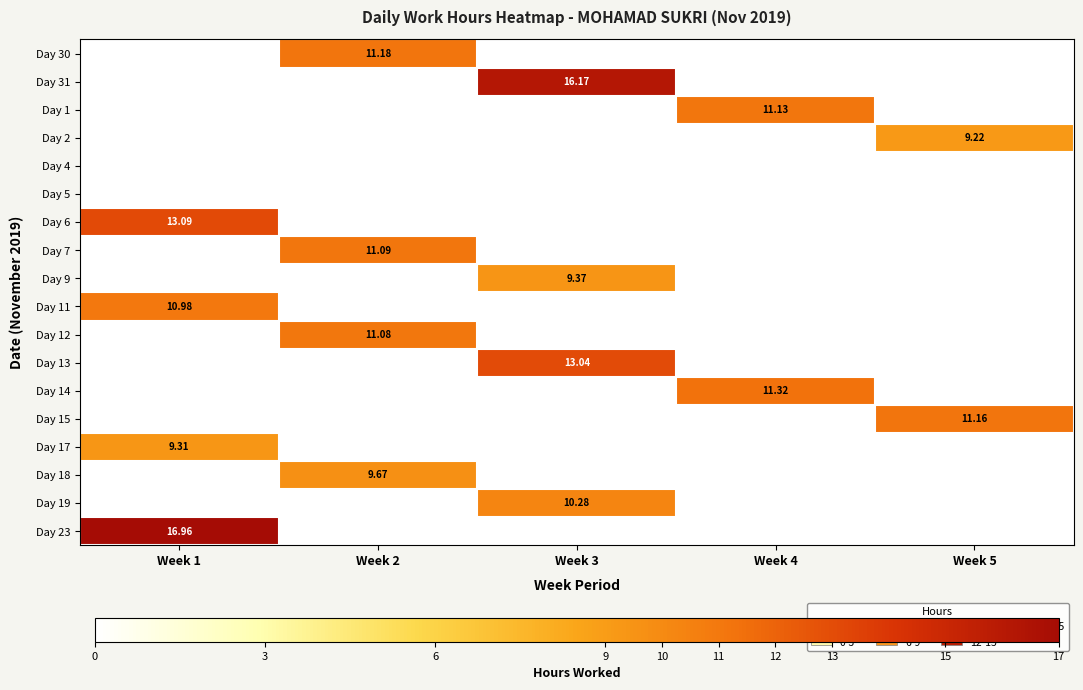

How many values in the Day 9 series exceed 0?

1